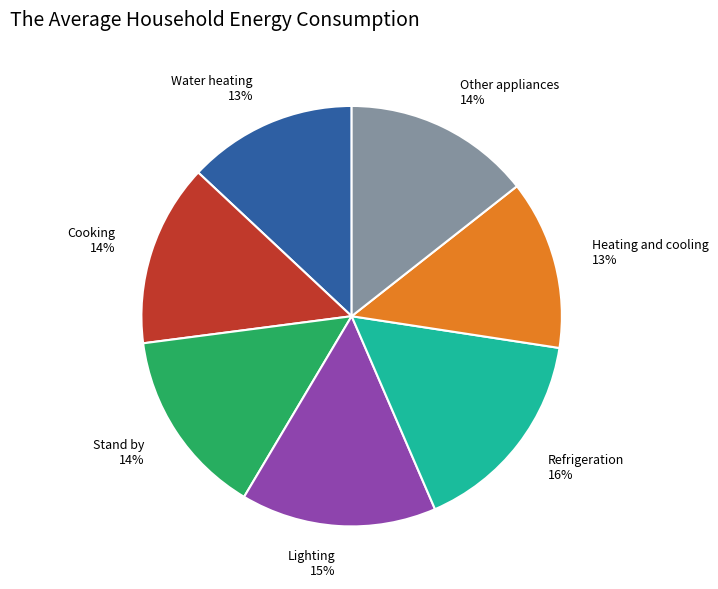

How many slices are in this pie chart?

7